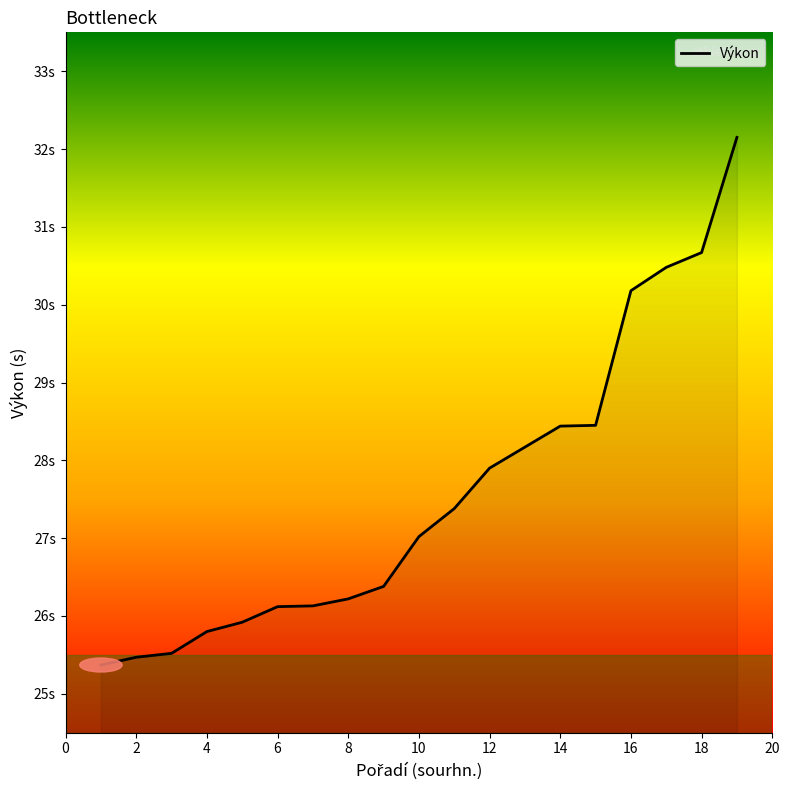

Read the value at 17.

30.5